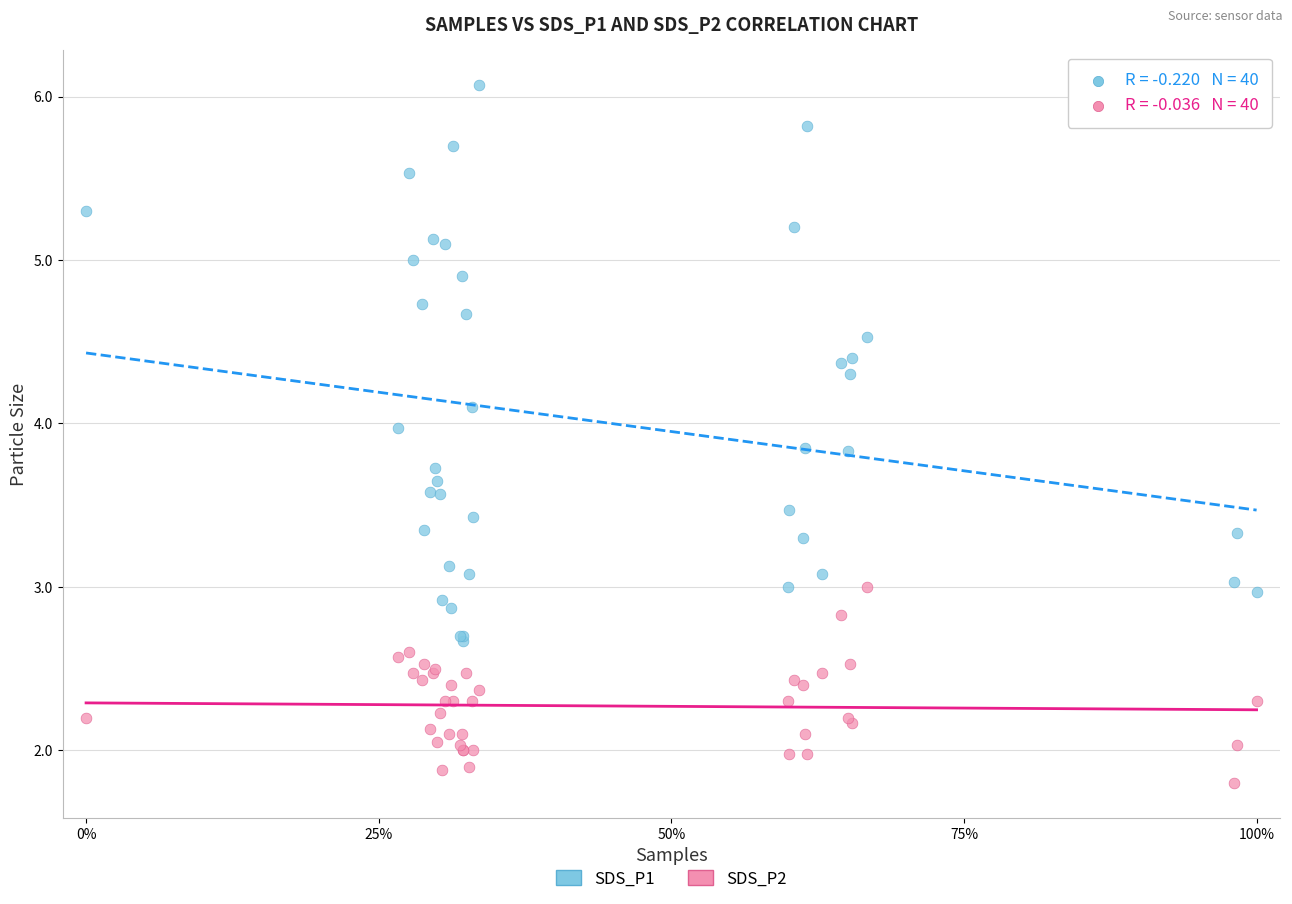

What are all the series names shown in the legend?

SDS_P1, SDS_P2